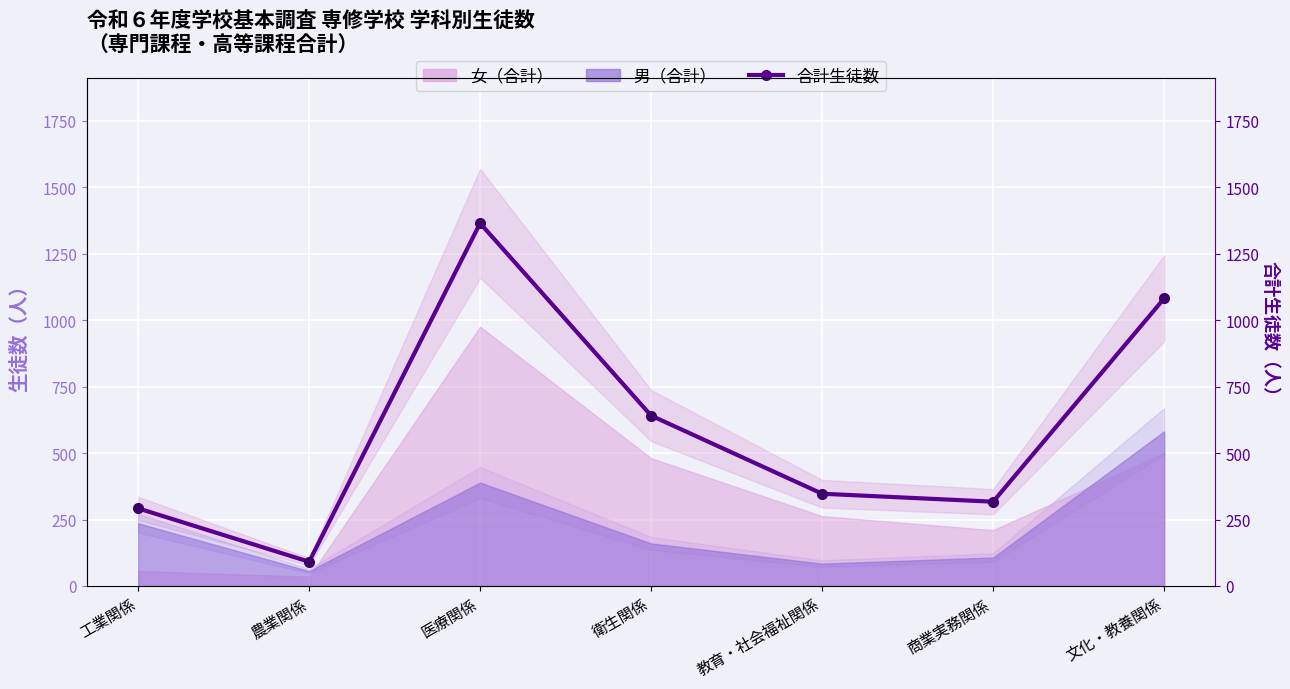

True or false: there are more than 2 points higher than both neighbors.

False